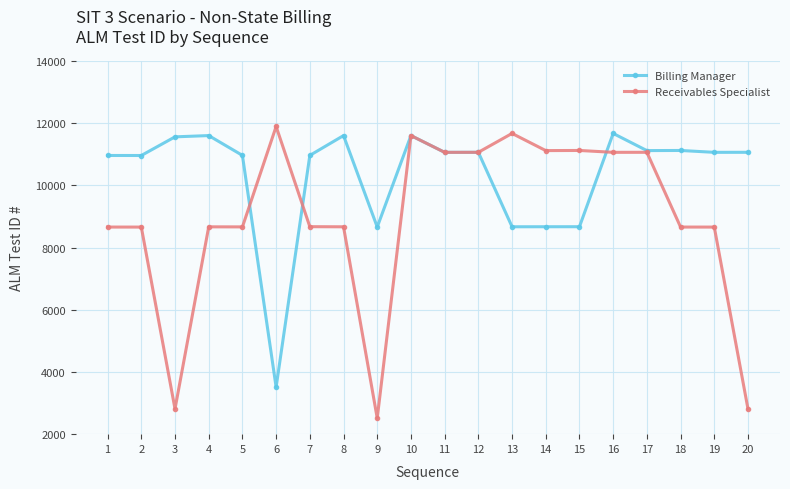

How many data points in Billing Manager are less than 11064?

9